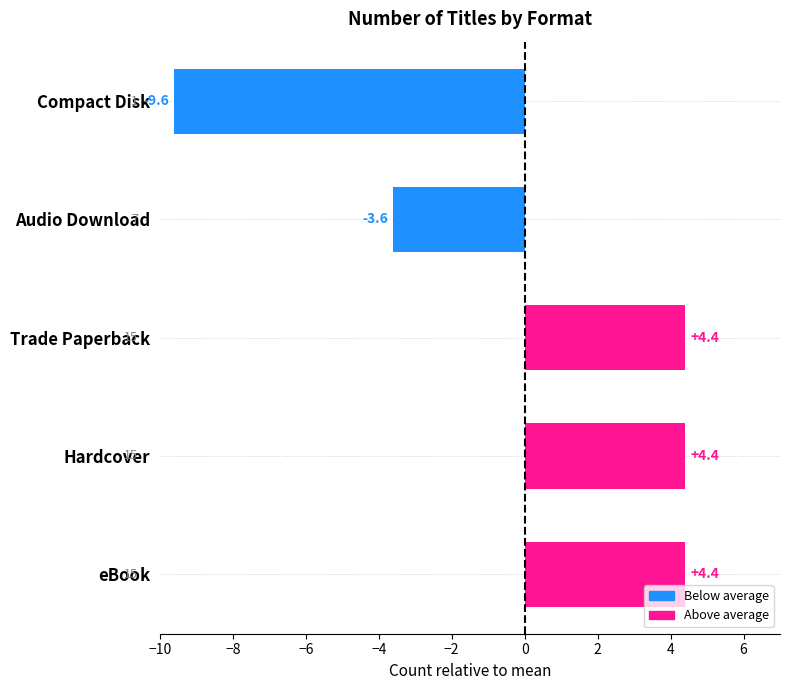

Read the value at eBook.

4.4